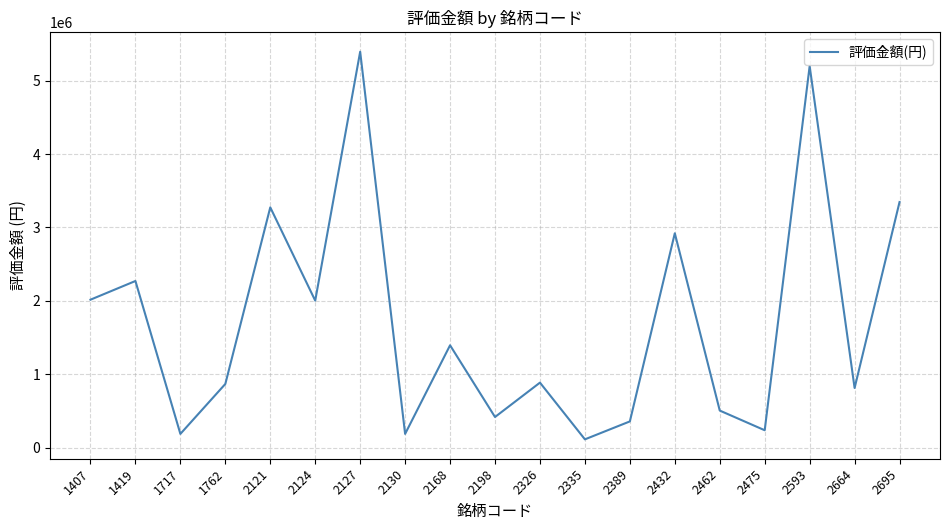

What is the difference between the maximum and minimum values?

5282600